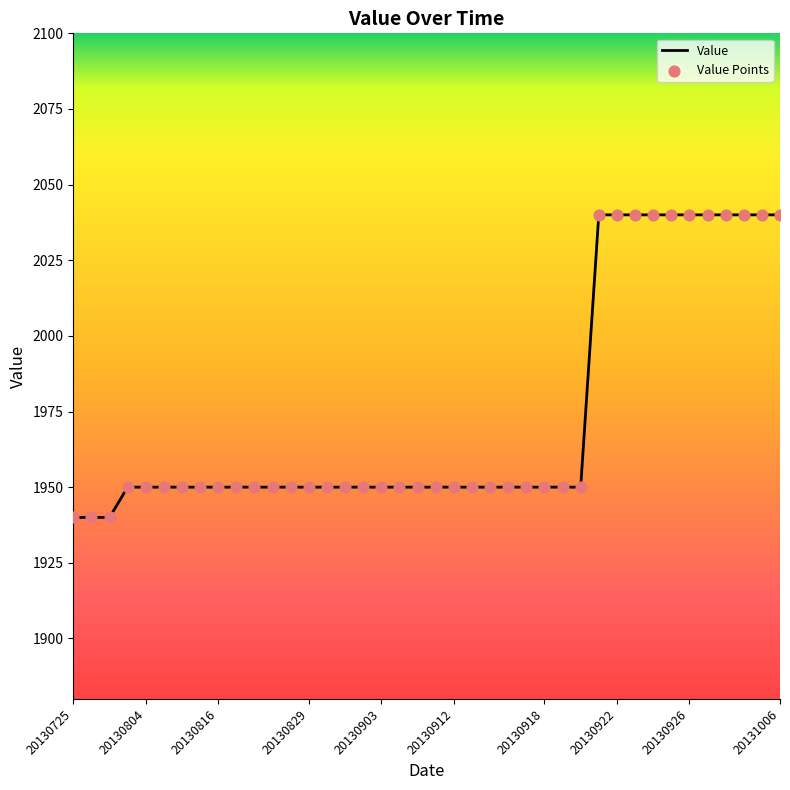

What is the difference between the maximum and minimum values?

100